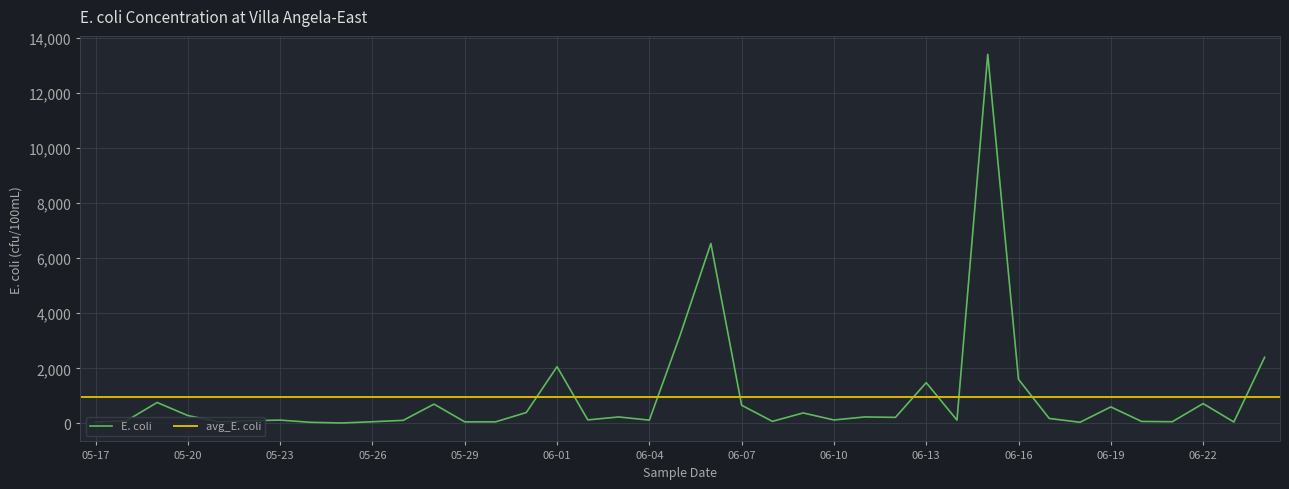

What is the smallest value displayed?

16